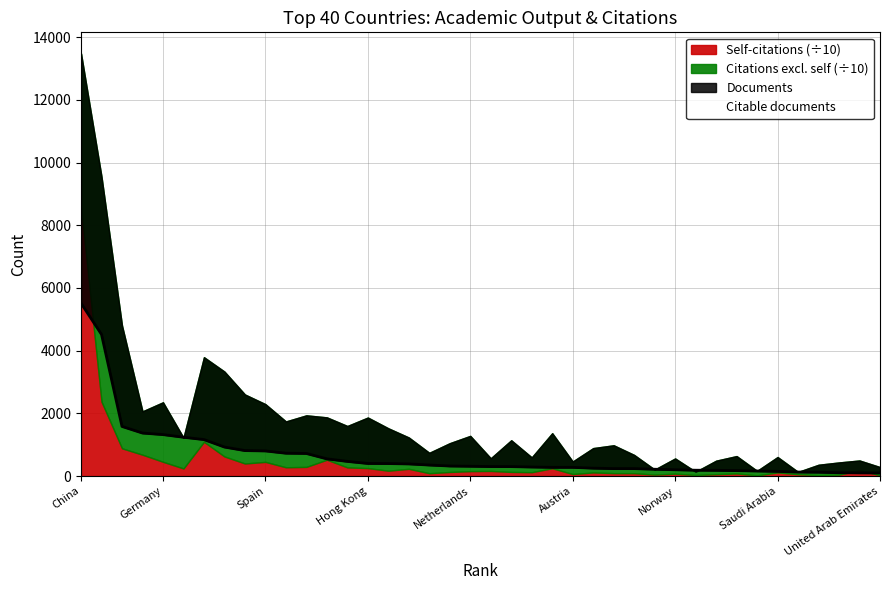

Which category has the lowest value in the Citations series?

36